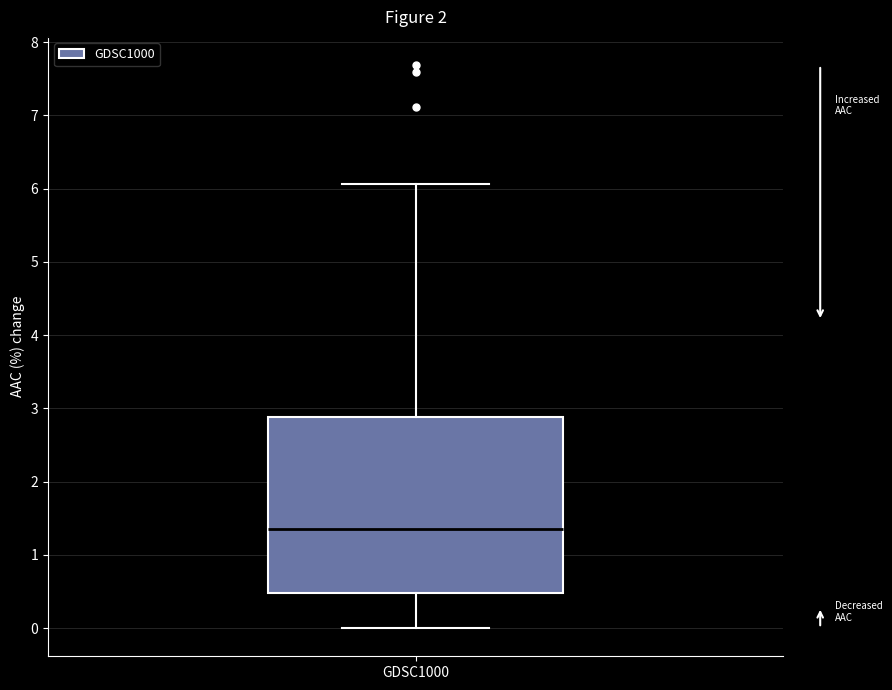

Read this box plot against the y-axis: the position of the median line, the range covered by the box, and the ends of both whiskers. The values are not printed on the chart, so give them approximately, as read against the axis.

median 1.4, box 0.5 to 2.9, whiskers 0.0 to 6.1